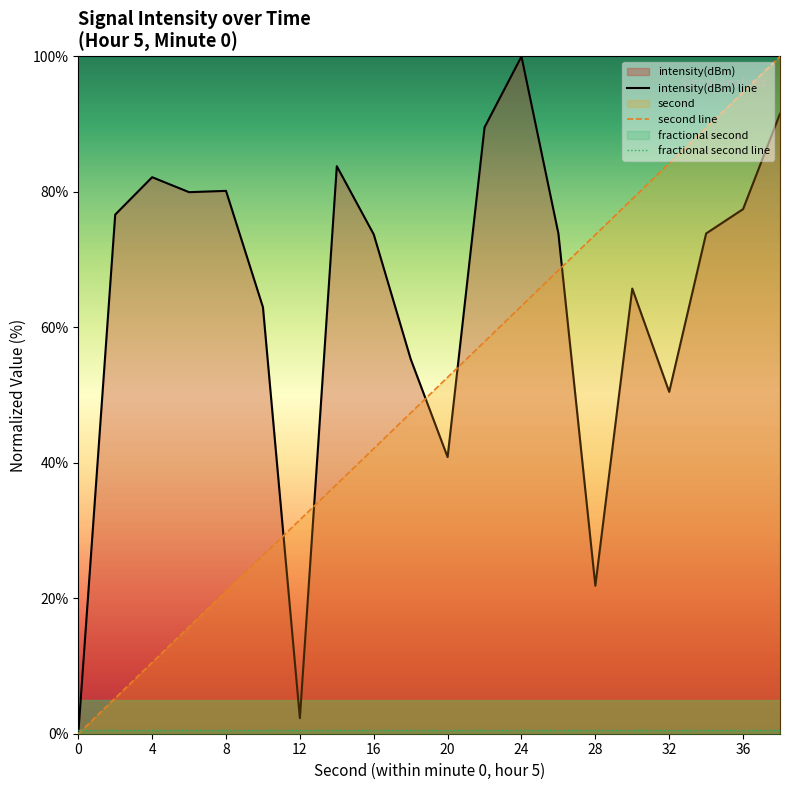

Which series has the largest total across all categories?

intensity(dBm) line